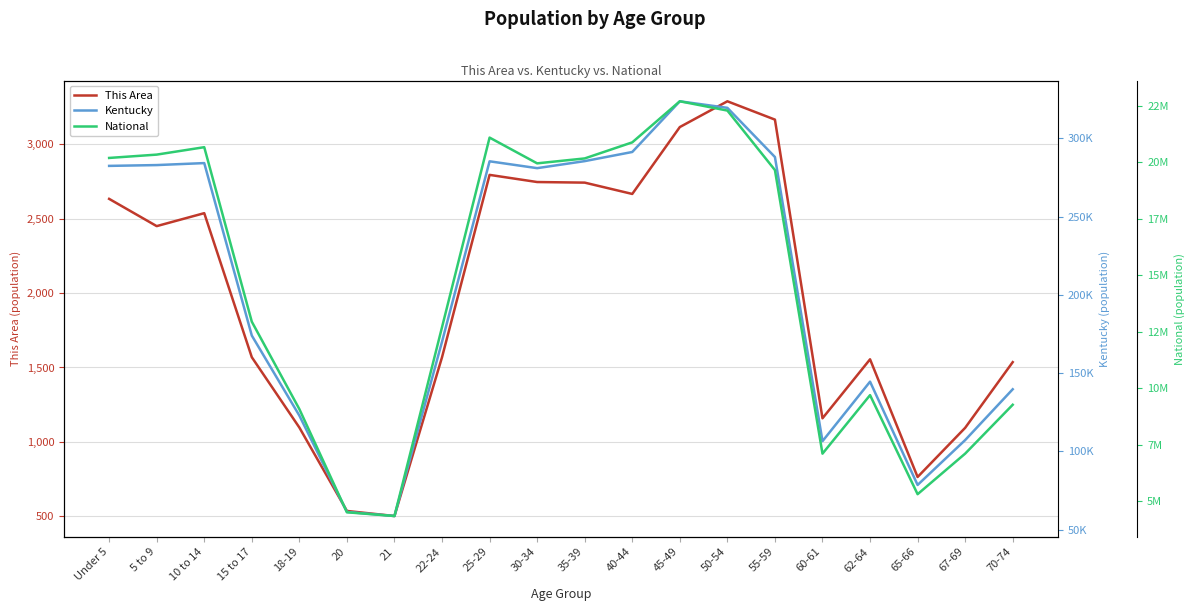

What is the difference between the maximum and minimum values in the National series?

18354297